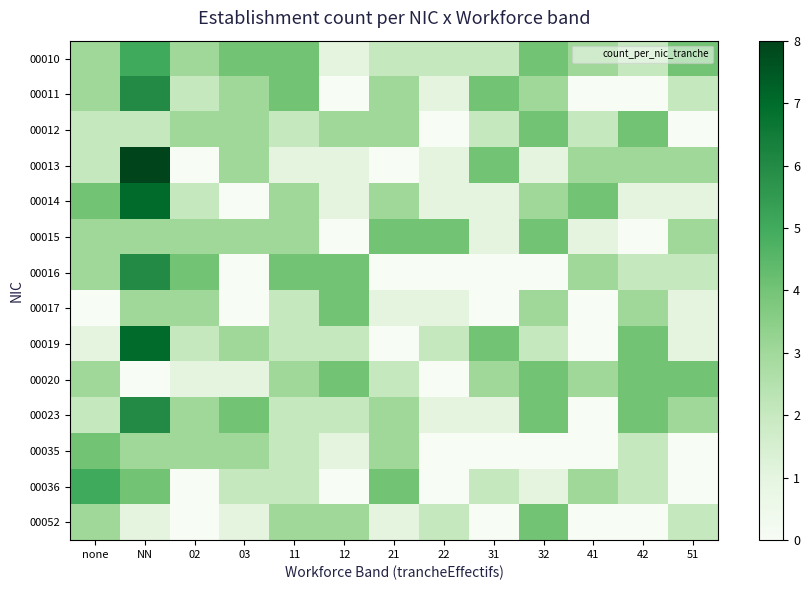

Rank the series by their maximum value, from lowest to highest.

00012, 00015, 00017, 00020, 00035, 00052, 00010, 00036, 00011, 00016, 00023, 00014, 00019, 00013